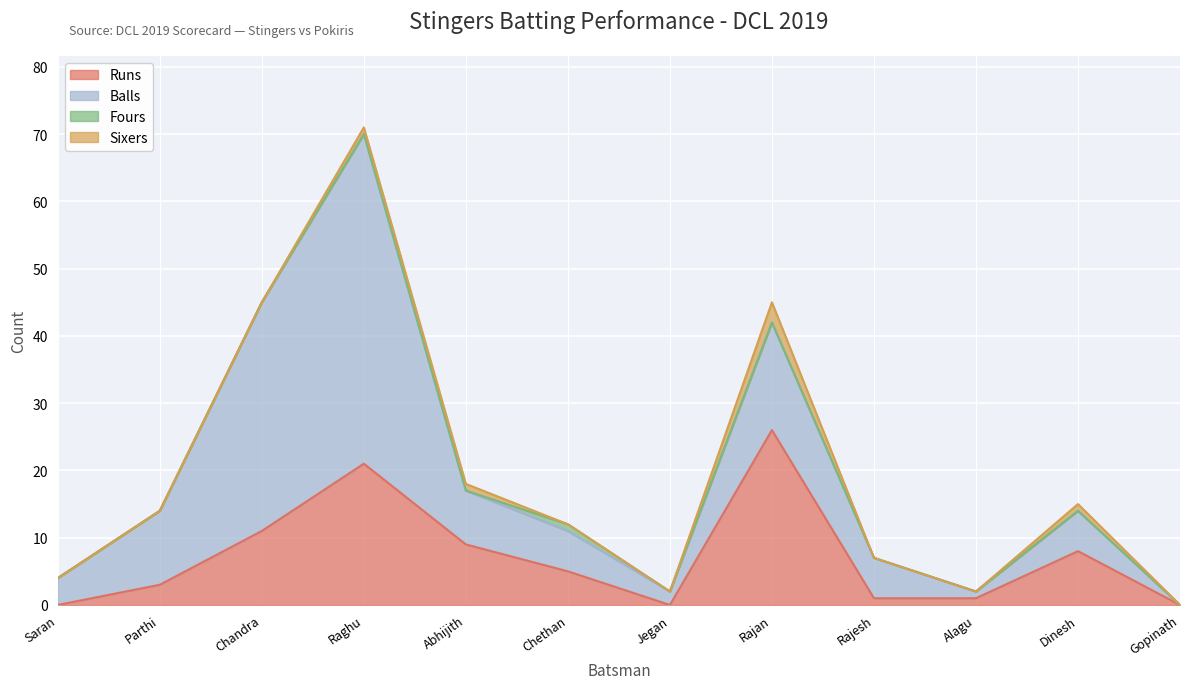

What is the total value across all series at Alagu Paulraj?

2